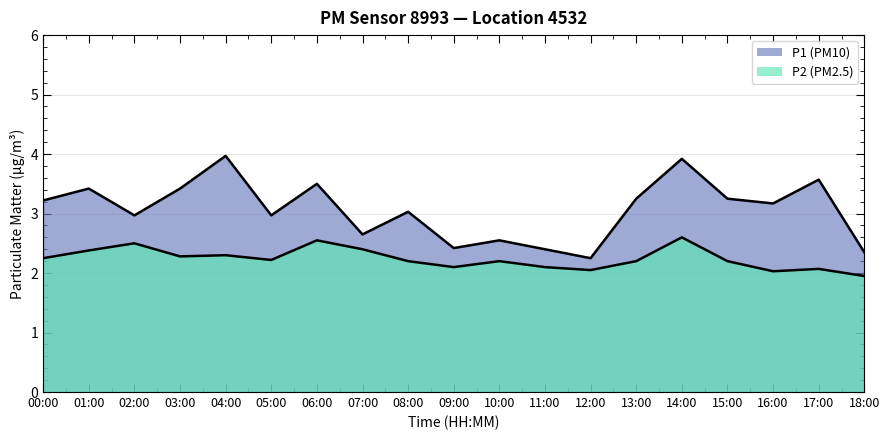

Reading left to right, what are all the values shown in this chart?

P1: 3.2	3.4	3.0	3.4	4.0	3.0	3.5	2.6	3.0	2.4	2.5	2.4	2.2	3.2	3.9	3.2	3.2	3.6	2.4
P2: 2.2	2.4	2.5	2.3	2.3	2.2	2.5	2.4	2.2	2.1	2.2	2.1	2.0	2.2	2.6	2.2	2.0	2.1	1.9